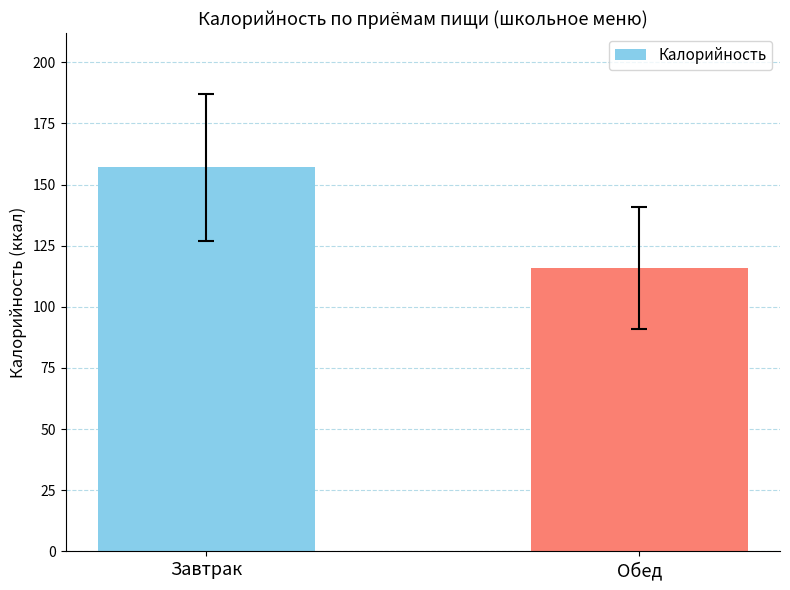

Where is the data nearest to the value 136?

Обед